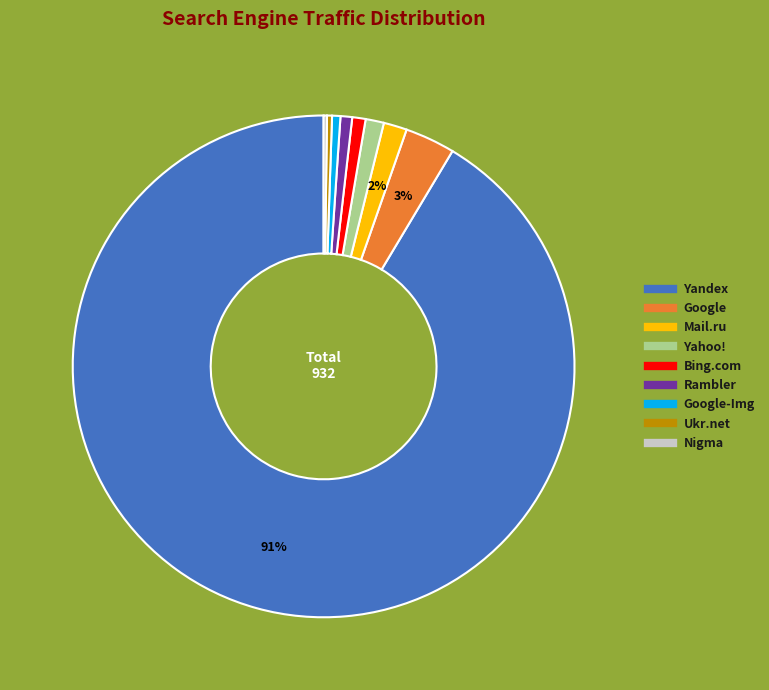

Is there a majority slice in this chart?

Yes